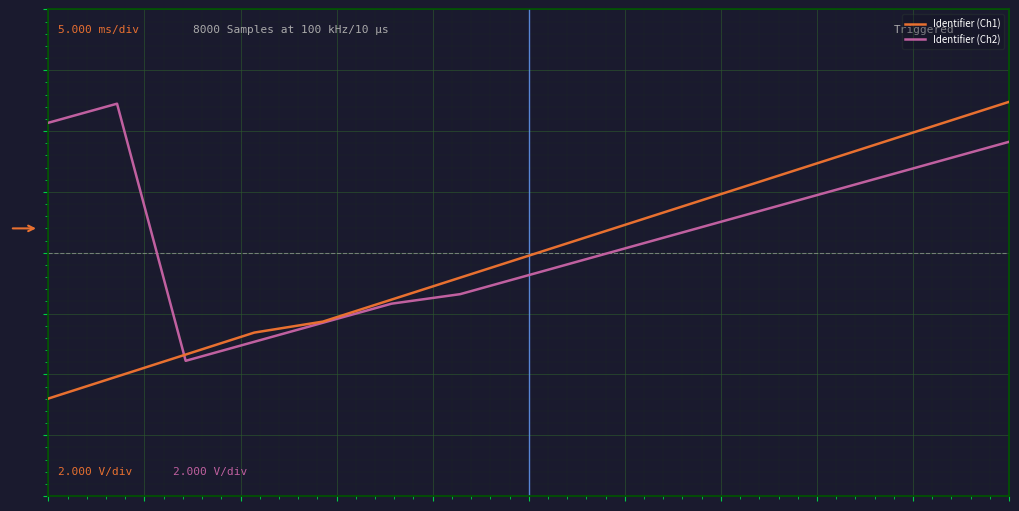

Does the chart have visible grid lines?

Yes